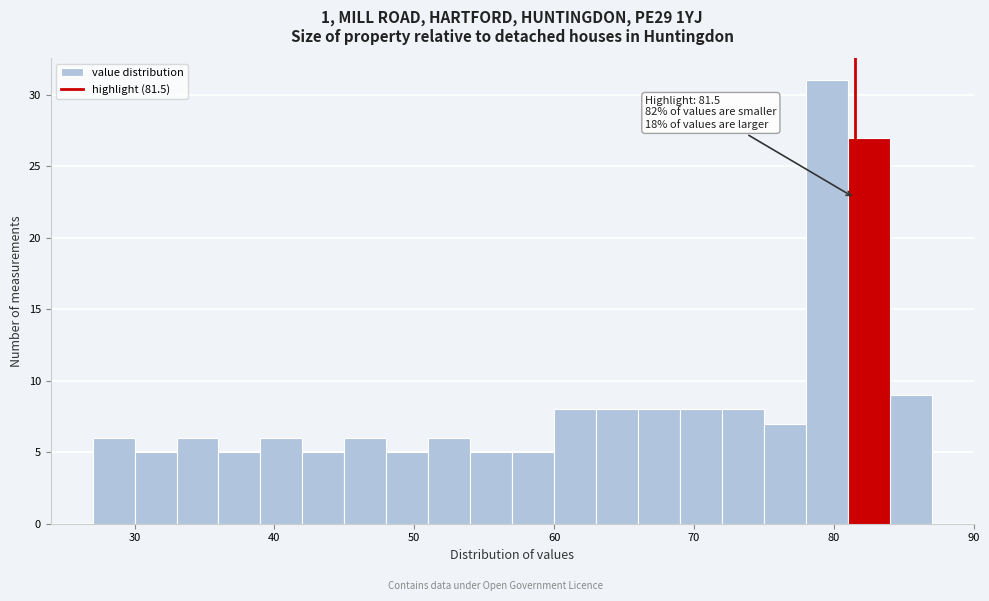

Read against the x-axis, roughly where is the centre of the tallest bar?

80